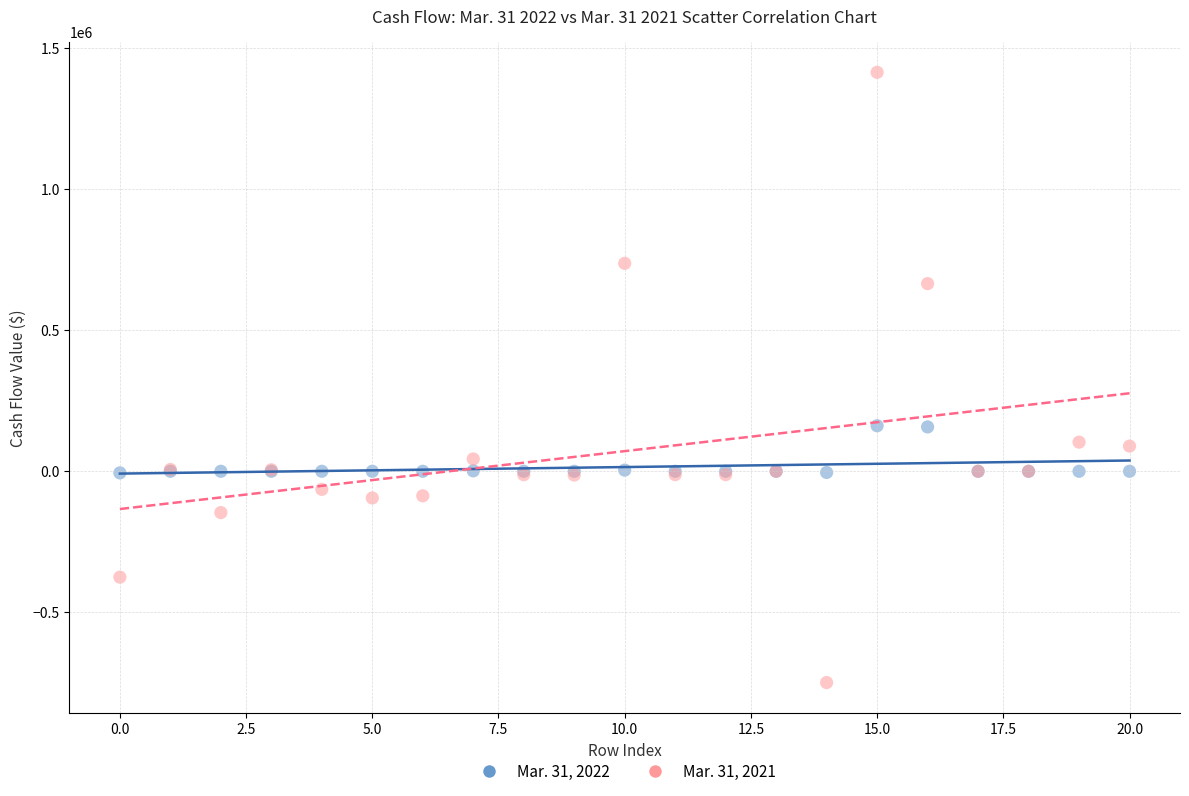

Which series reaches the minimum Y coordinate?

Mar. 31, 2021